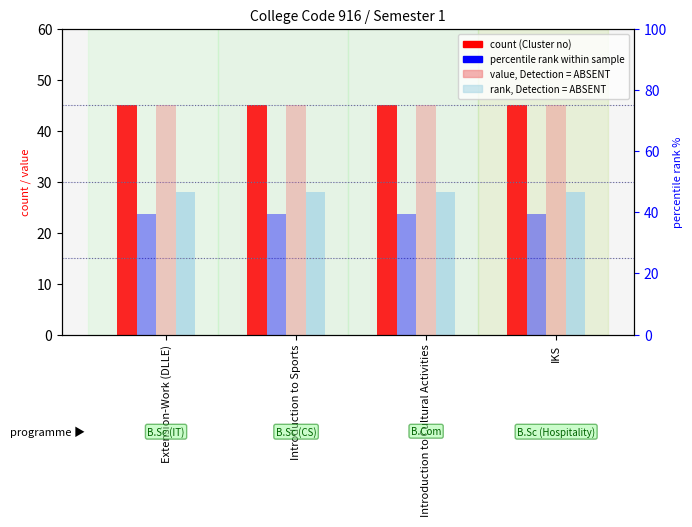

Read the Lead College Code value at Introduction to Sports.

39.5